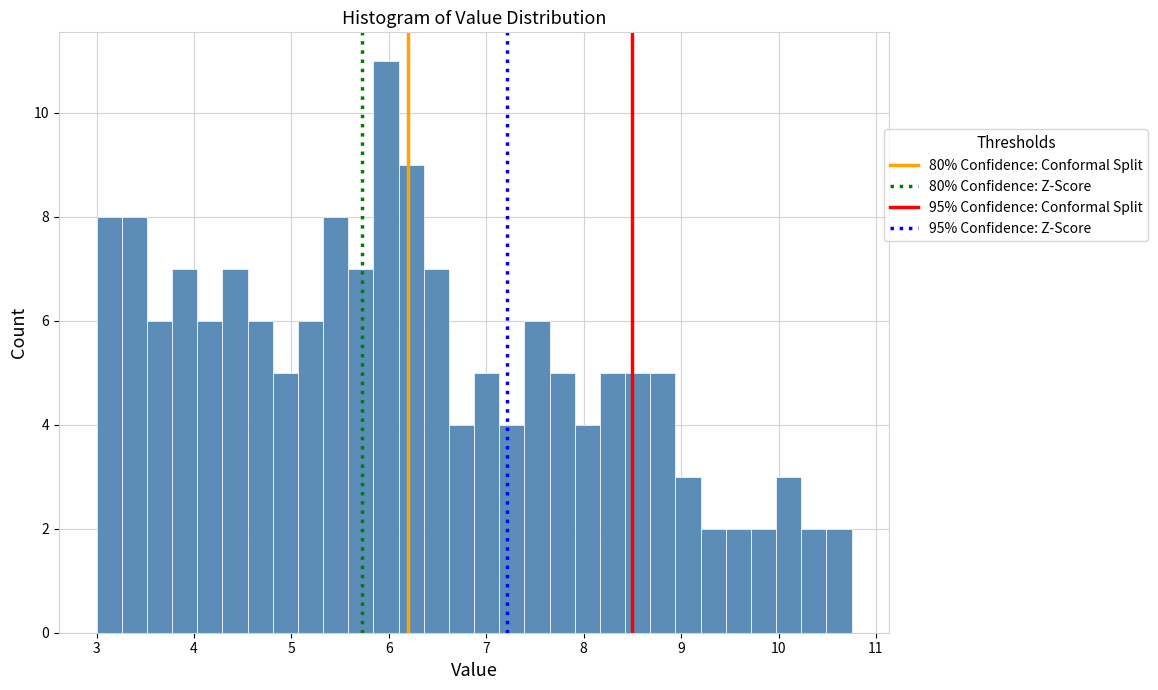

Read against the x-axis, roughly where is the centre of the tallest bar?

6.0